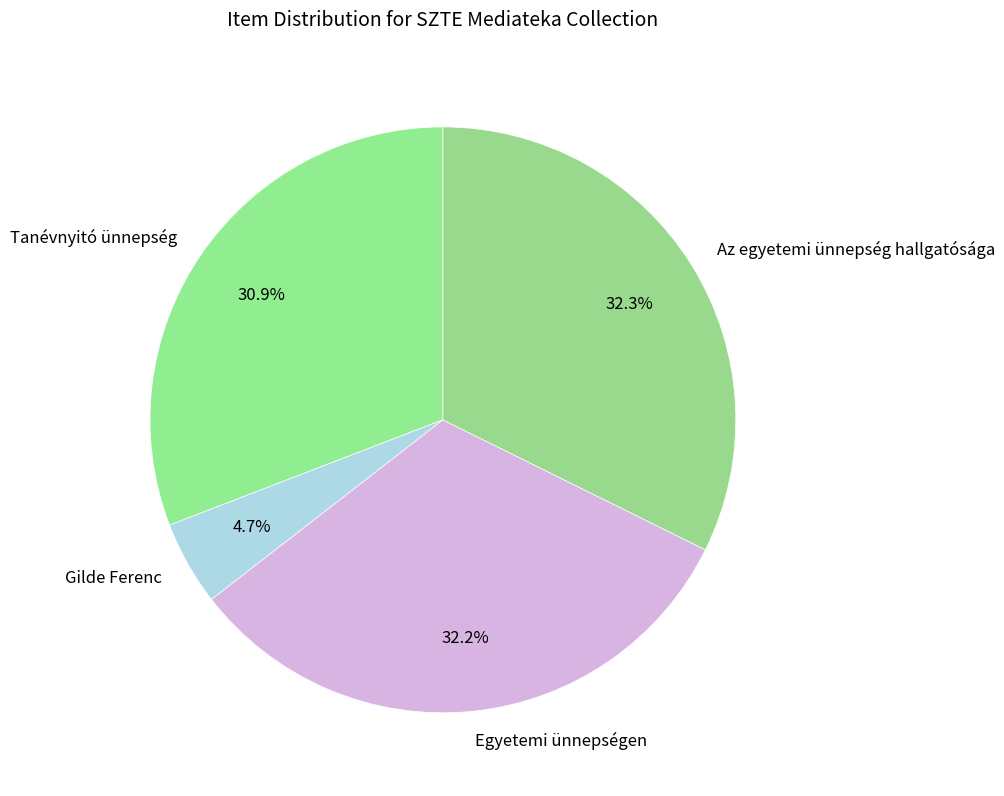

To the nearest percent, what is the difference between the Gilde Ferenc and Az egyetemi ünnepség hallgatósága slice percentages?

28%